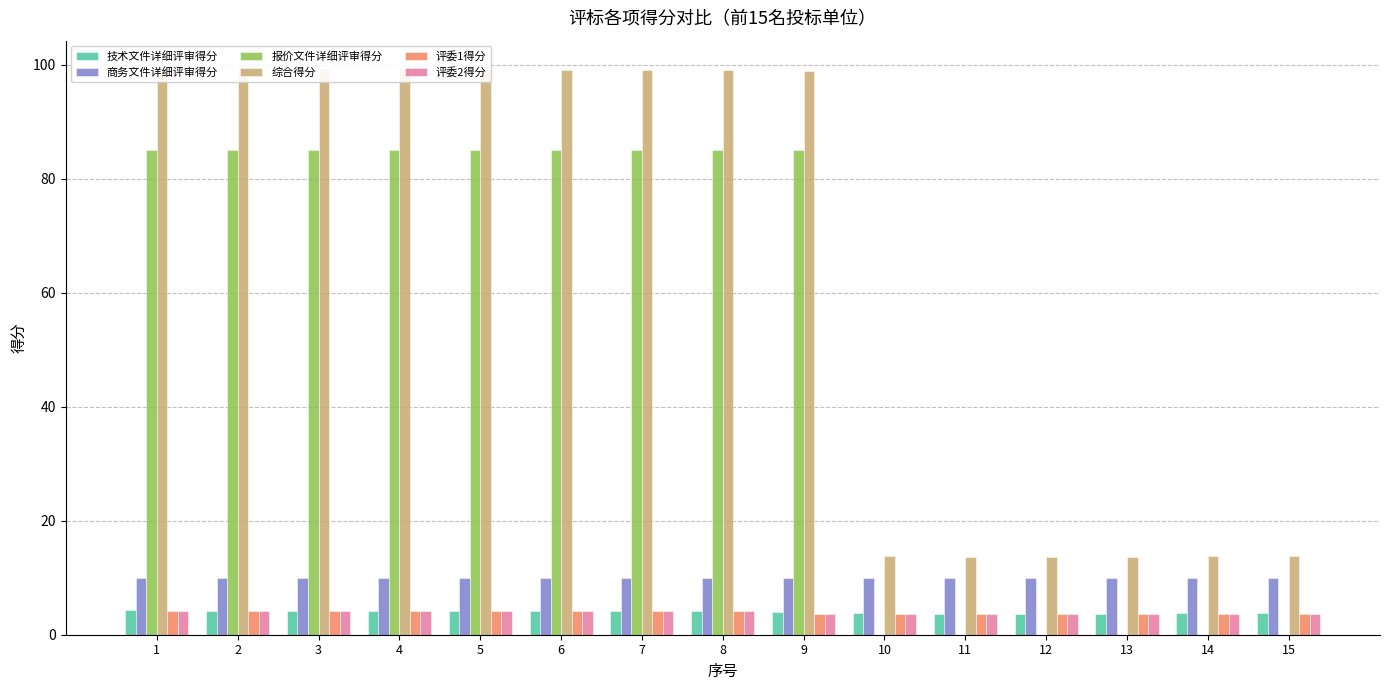

What is the minimum value for 综合得分?

13.6